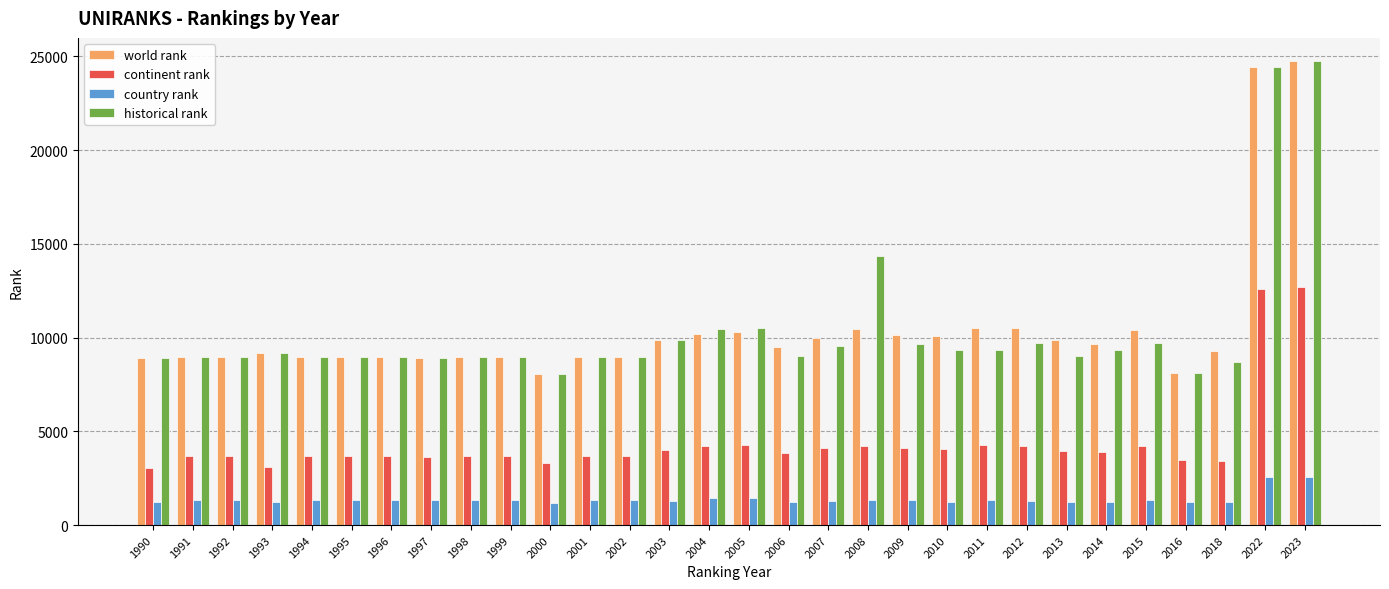

What is the greatest value displayed?

24750.0